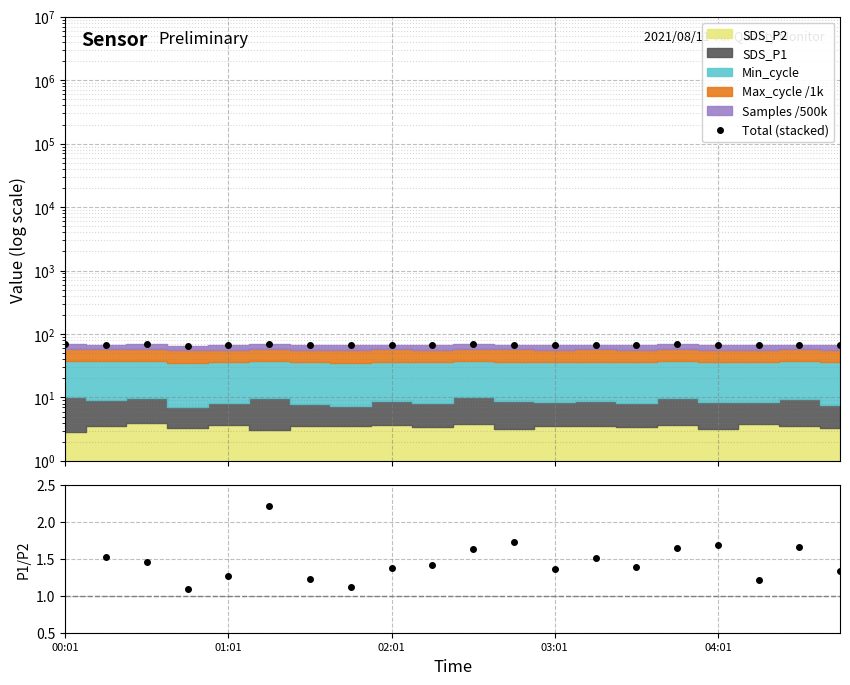

Is it true that Total (stacked) equals 68.1 at 18?

True